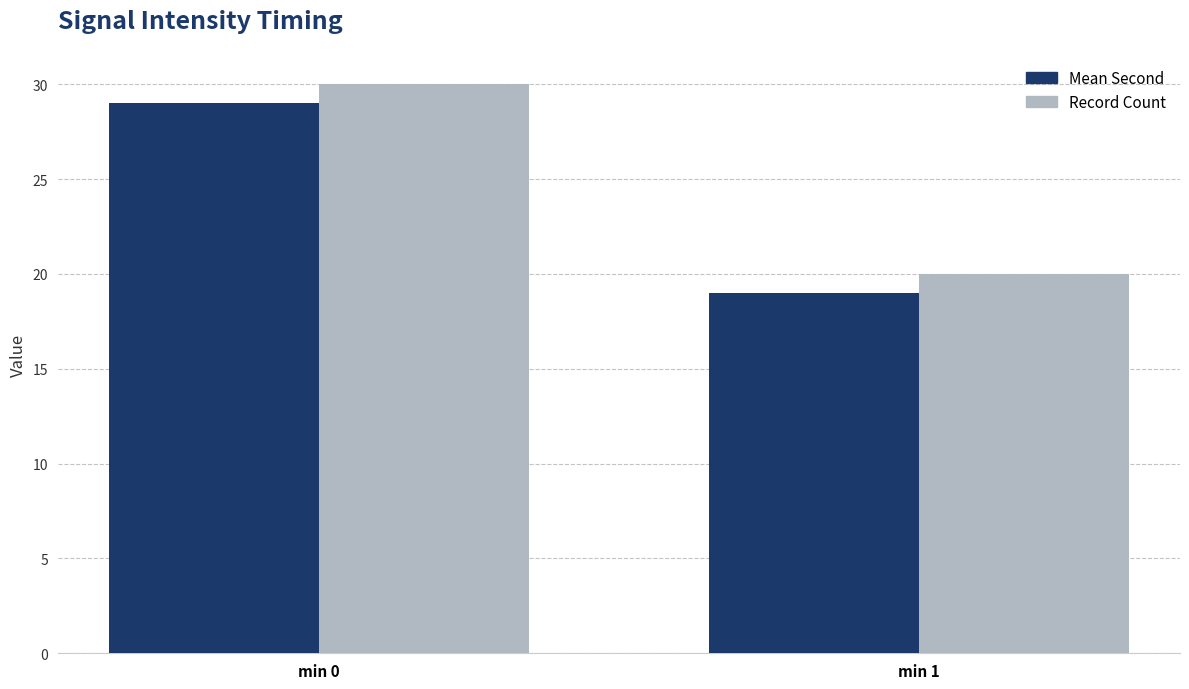

How many values in the Record Count series are below 30?

1